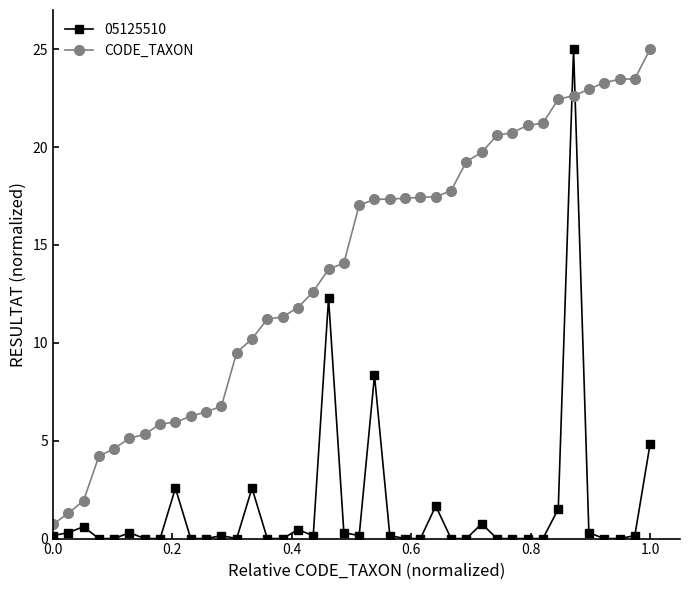

What is the minimum value for CODE_TAXON?

0.7